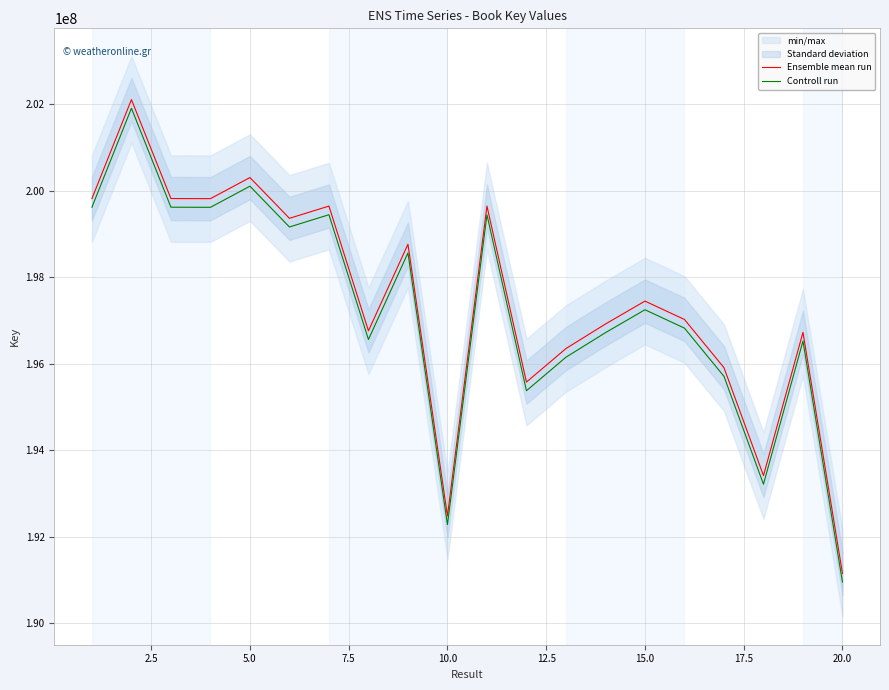

What is the greatest value displayed?

202110035